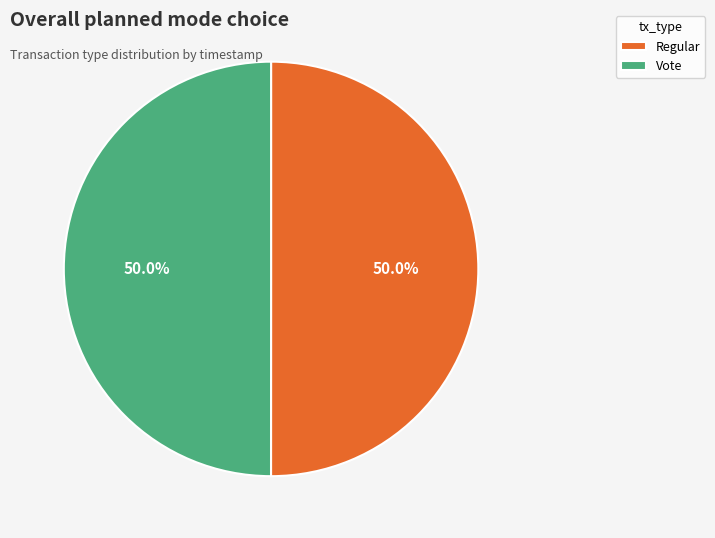

What percentage do Regular and Vote together represent?

100.0%